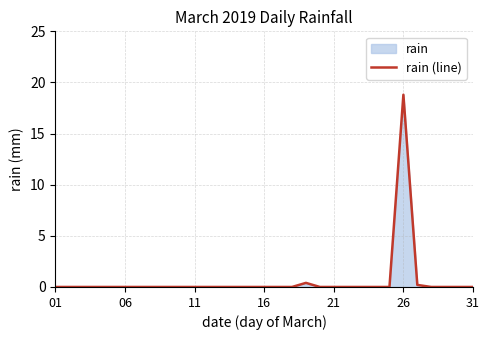

How many lines are shown in the chart?

1